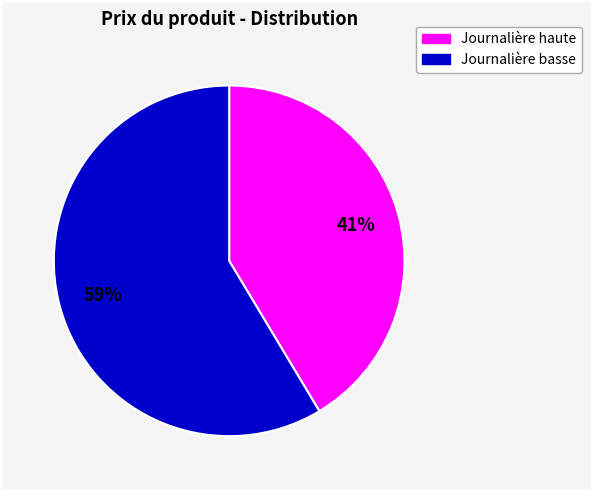

To the nearest percent, what is the average slice percentage?

50%